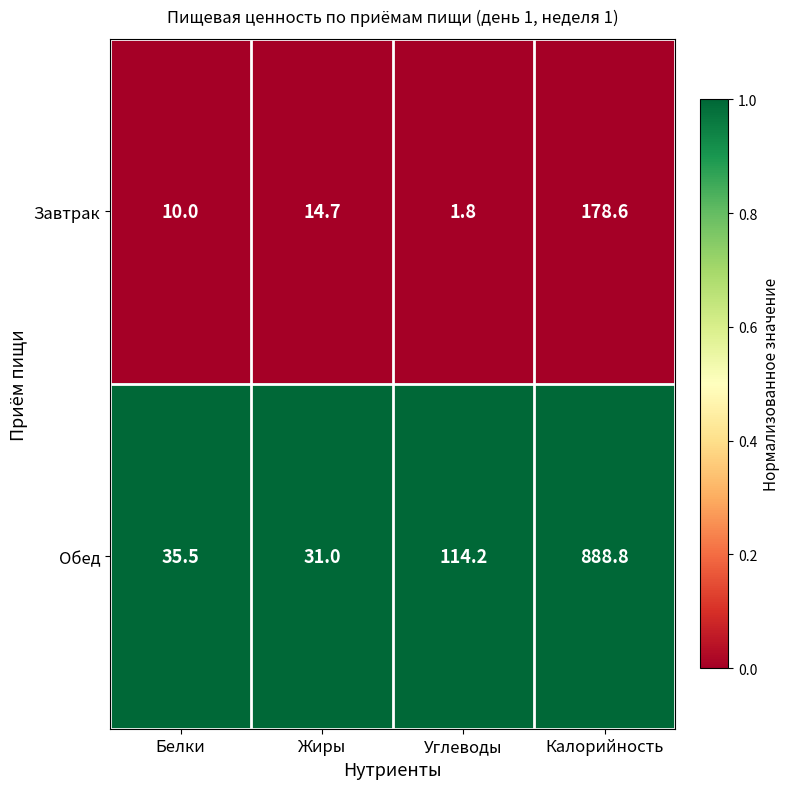

Between Белки and Жиры, which series saw the biggest shift?

Завтрак